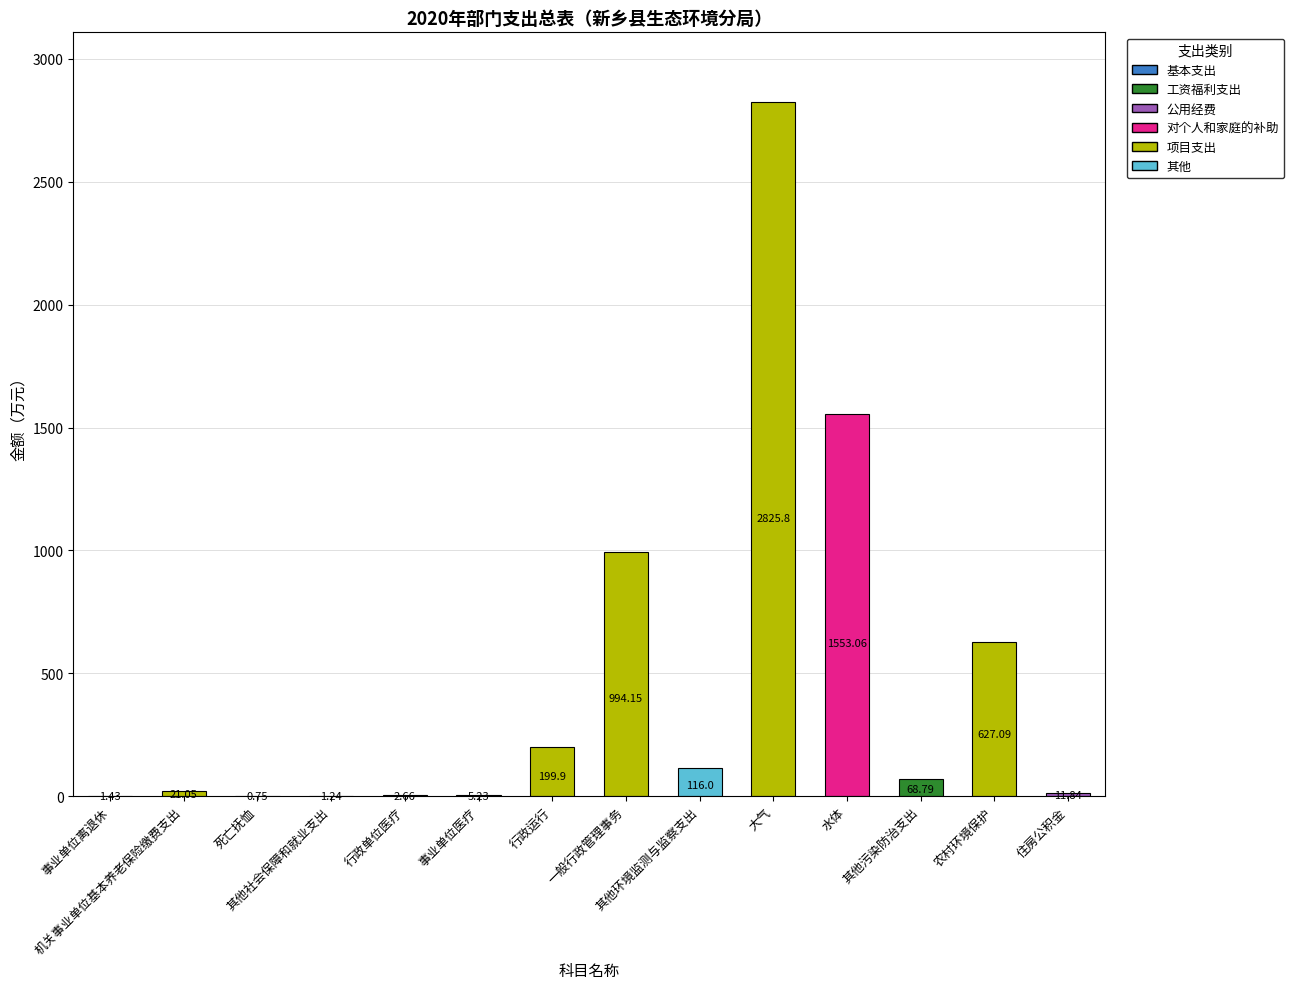

What is the sum of all values?

6429.0